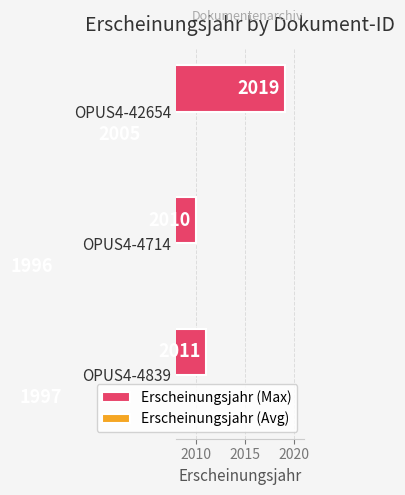

What is the maximum value shown in the chart?

2019.0